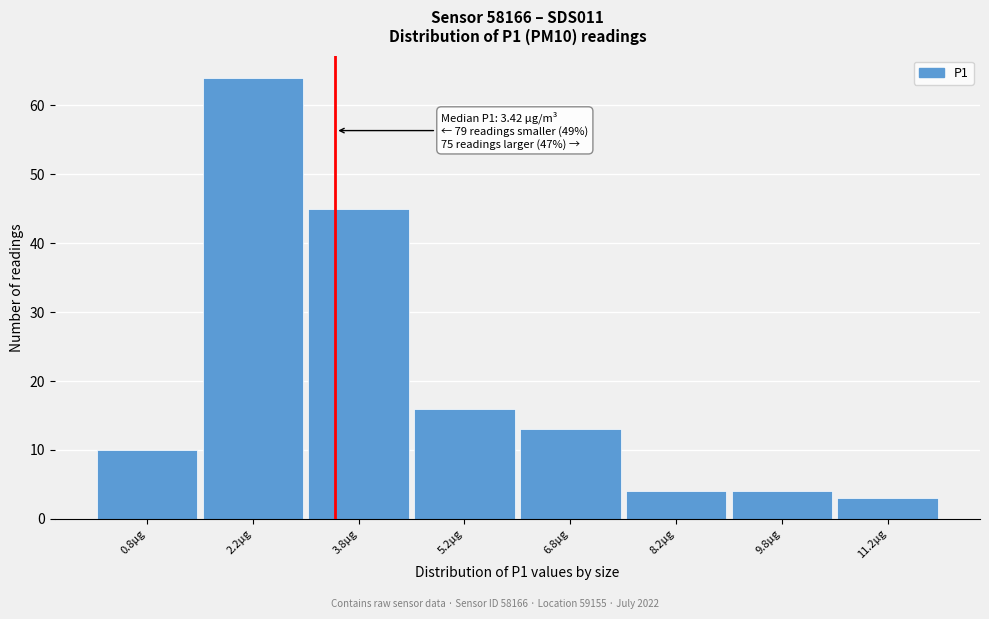

Over which range of the x-axis is the bar tallest?

1.5 to 3.0